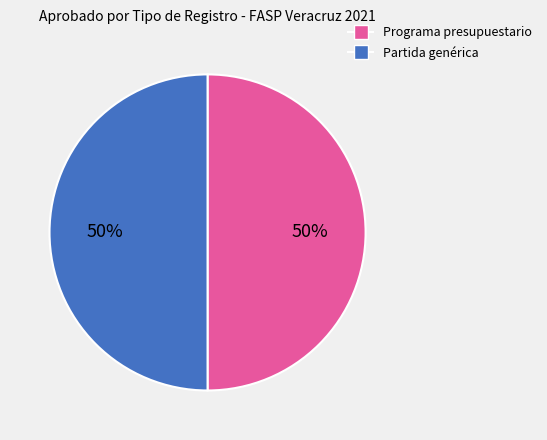

What is the ratio of the value at Partida genérica to the value at Programa presupuestario?

1.0